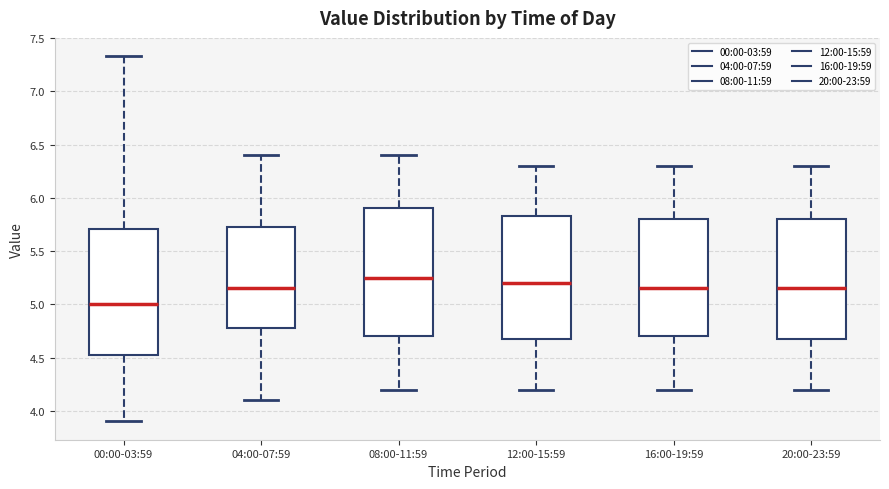

Reading left to right, transcribe this box plot: for each box, give where its median line is, the range the box spans, and where its two whiskers end, as read against the y-axis. The values are not printed on the chart, so give them approximately, as read against the axis.

00:00-03:59: median 5.00, box 4.50 to 5.70, whiskers 3.90 to 7.35
04:00-07:59: median 5.15, box 4.80 to 5.75, whiskers 4.10 to 6.40
08:00-11:59: median 5.25, box 4.70 to 5.90, whiskers 4.20 to 6.40
12:00-15:59: median 5.20, box 4.70 to 5.85, whiskers 4.20 to 6.30
16:00-19:59: median 5.15, box 4.70 to 5.80, whiskers 4.20 to 6.30
20:00-23:59: median 5.15, box 4.70 to 5.80, whiskers 4.20 to 6.30